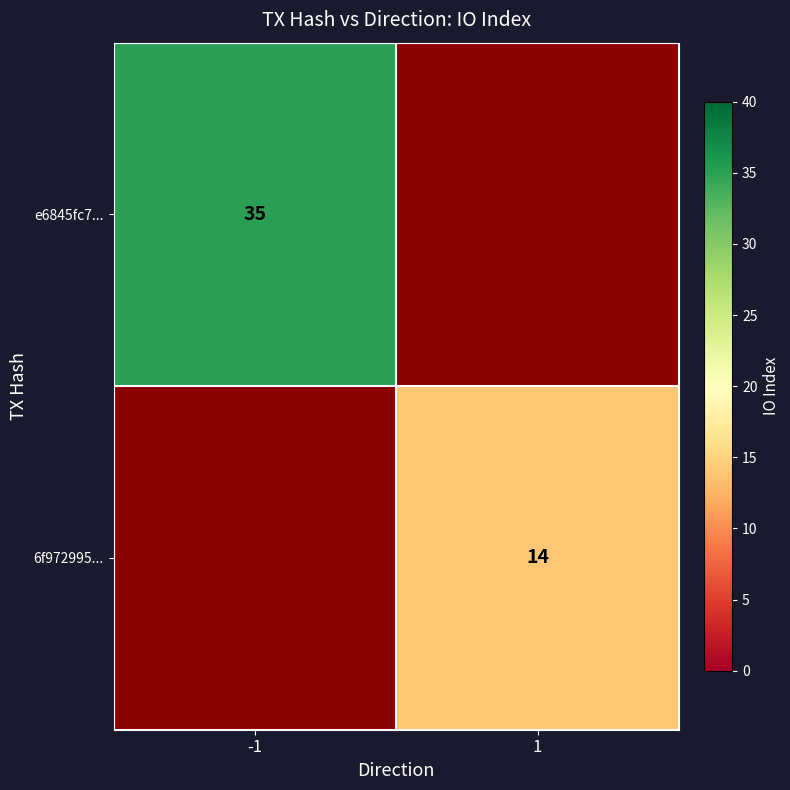

At how many categories does at least one series exceed 32?

1